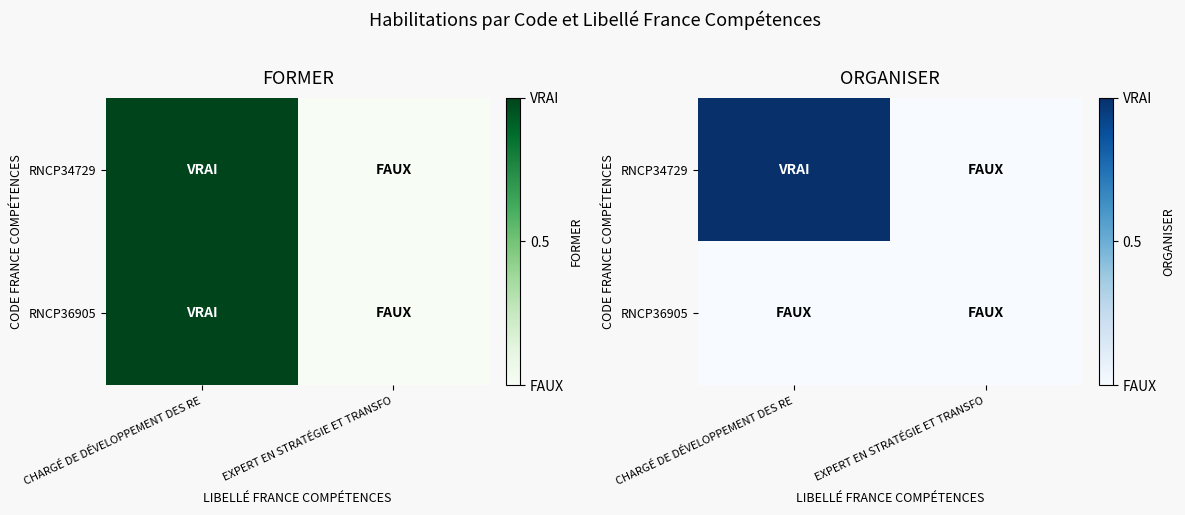

Which series has the largest range (max minus min)?

RNCP34729